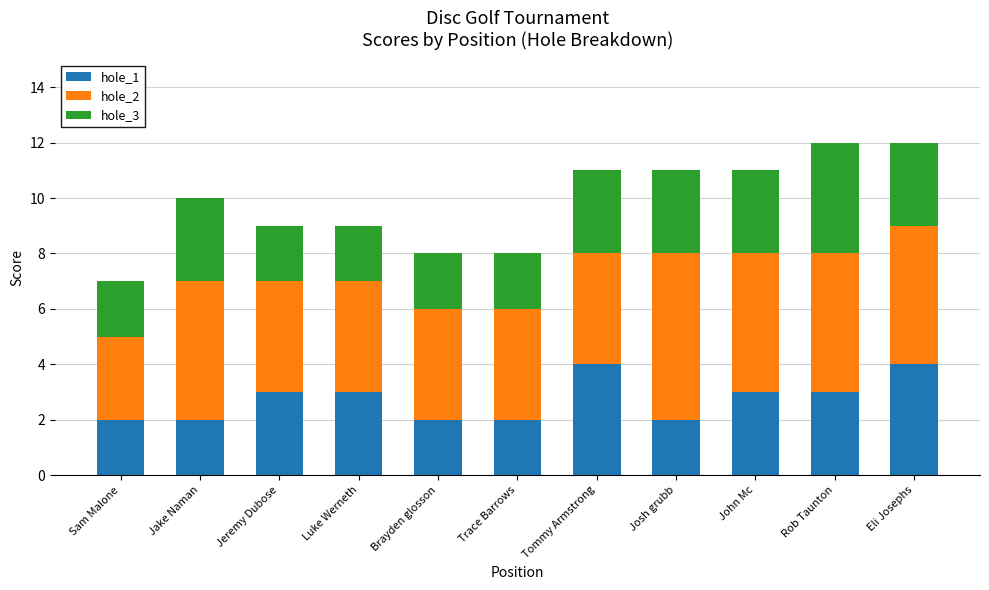

What is the total value across all series at John Mc?

11